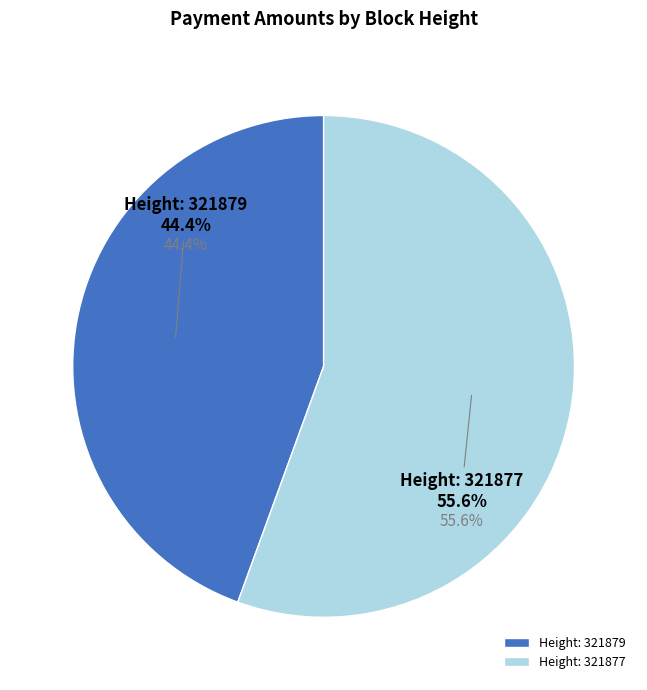

What is the majority slice?

321877